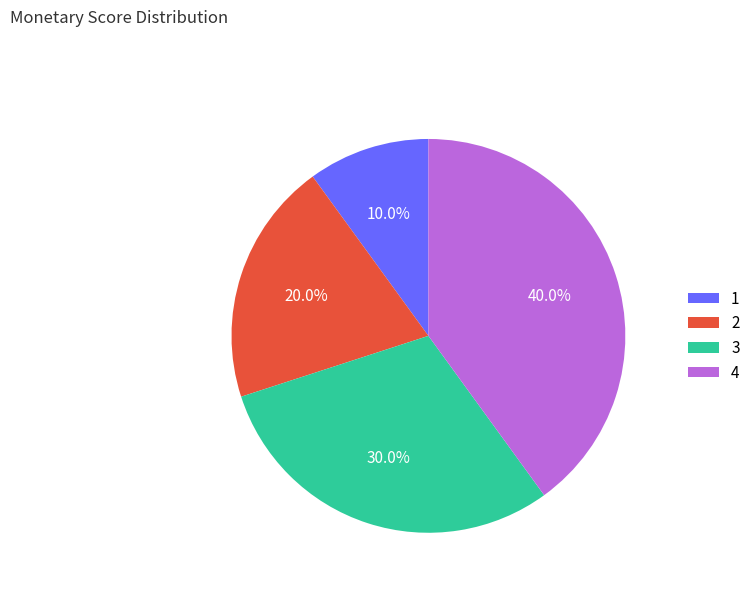

Rank the categories by value from lowest to highest.

1, 2, 3, 4